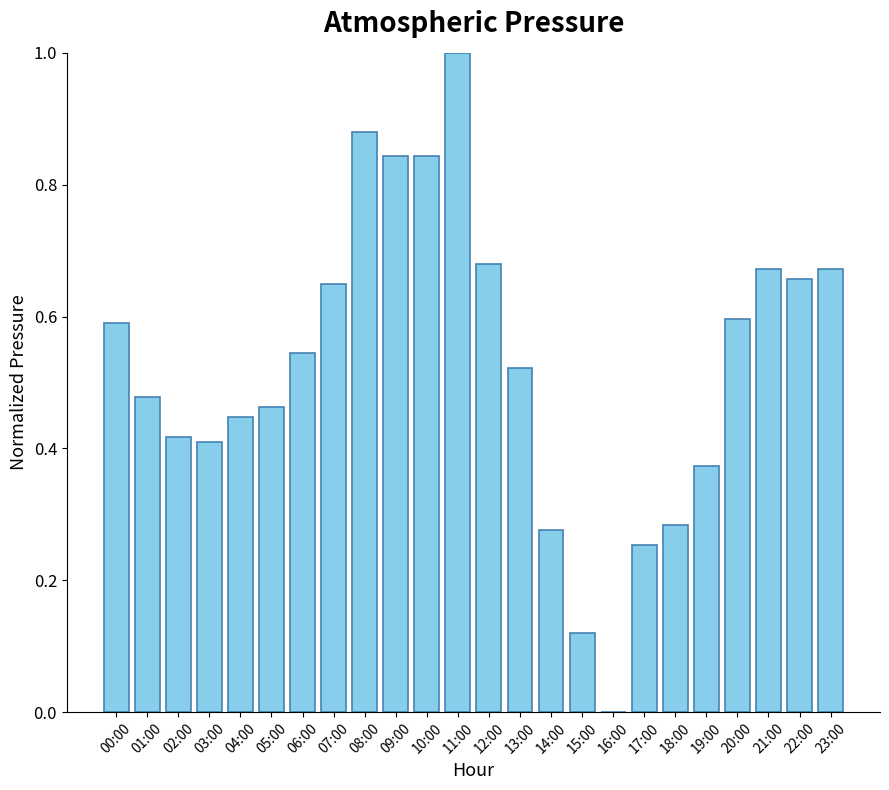

What is the sum of all values?

12.7